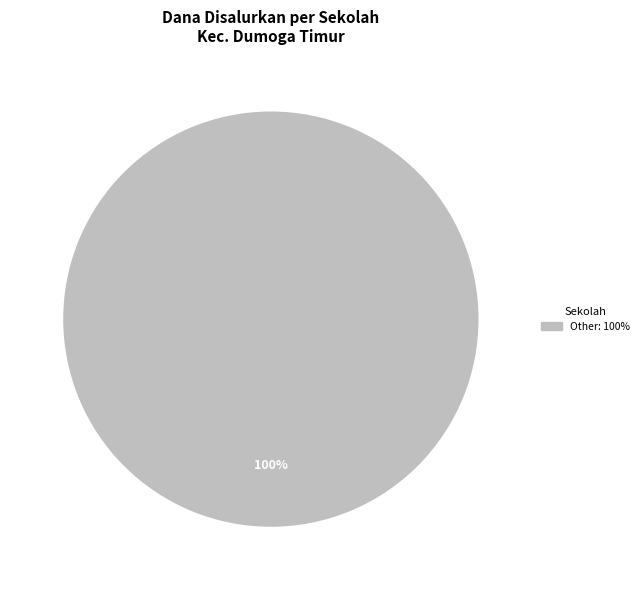

Count the number of slices in the pie.

1